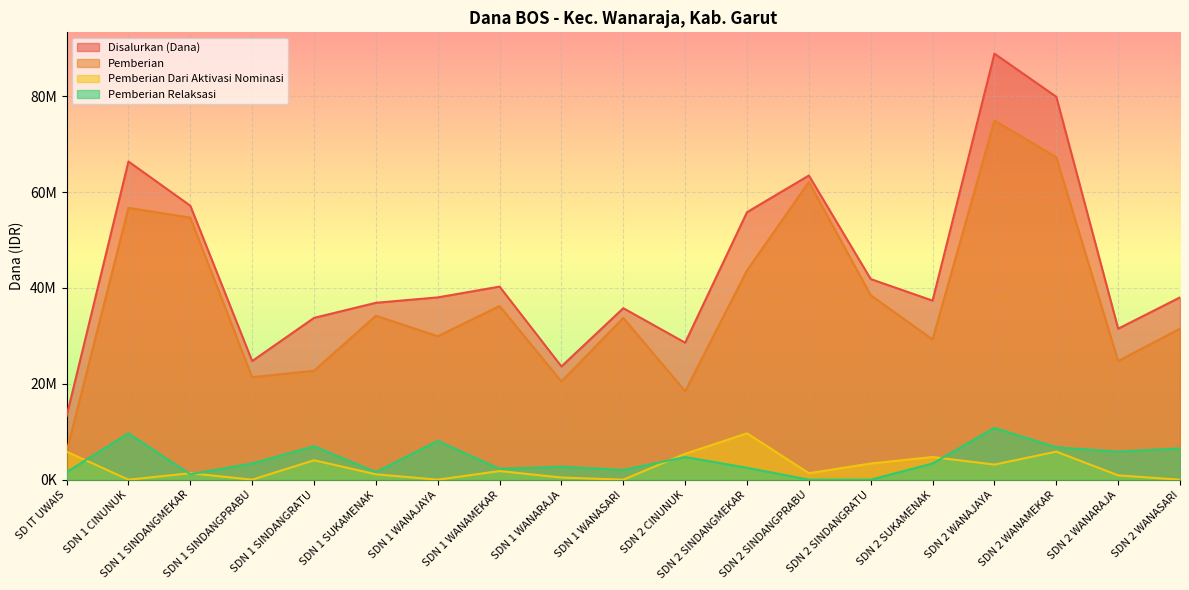

Which has a higher value, SDN 2 SINDANGPRABU or SDN 1 SUKAMENAK?

SDN 2 SINDANGPRABU